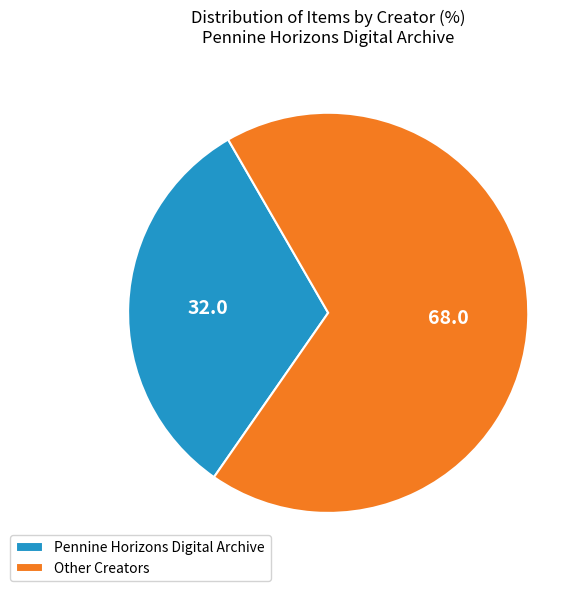

Which category accounts for the majority?

Other Creators